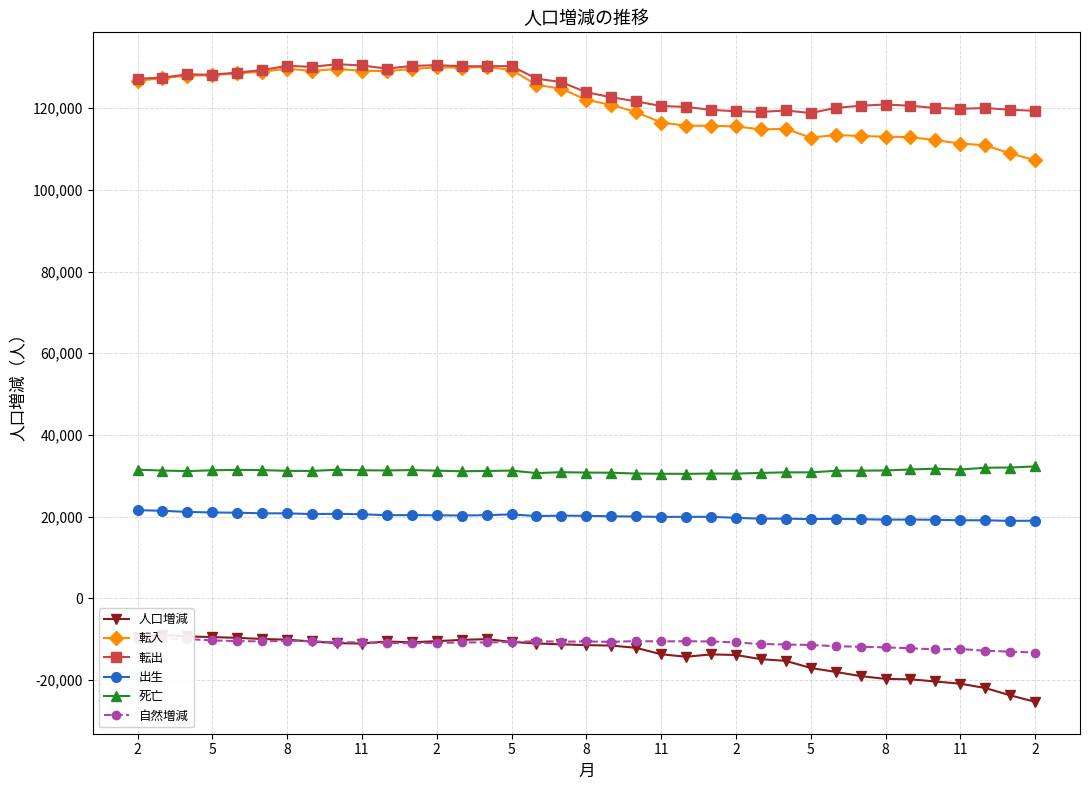

At which category does 転入 reach its first local peak?

8